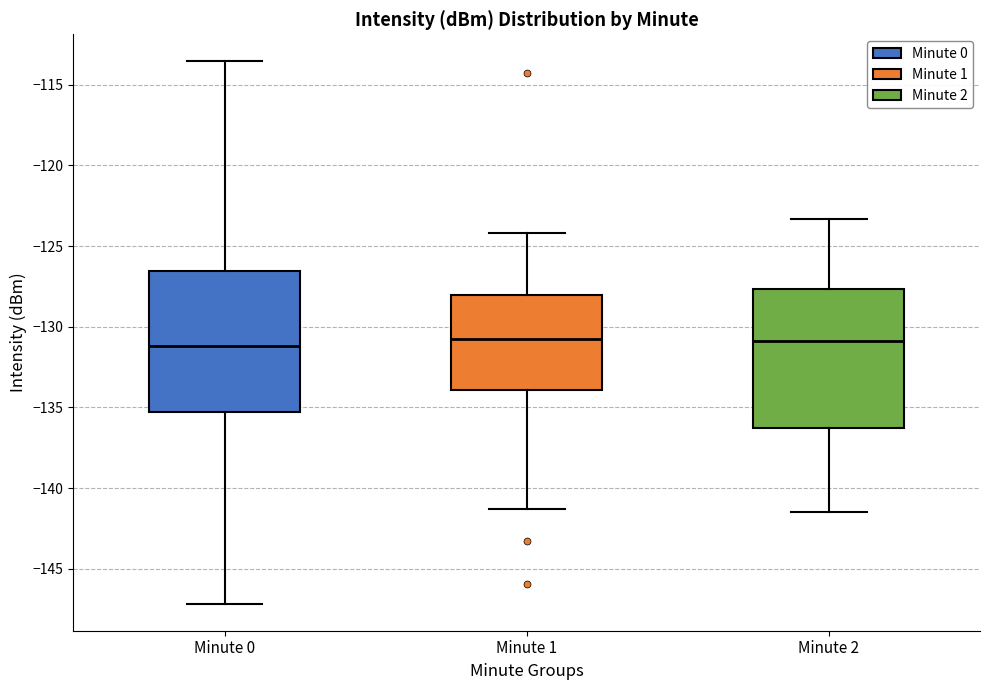

Where does the lower whisker of the box for Minute 2 end on the y-axis? The values are not printed on the chart, so give them approximately, as read against the axis.

-141.5